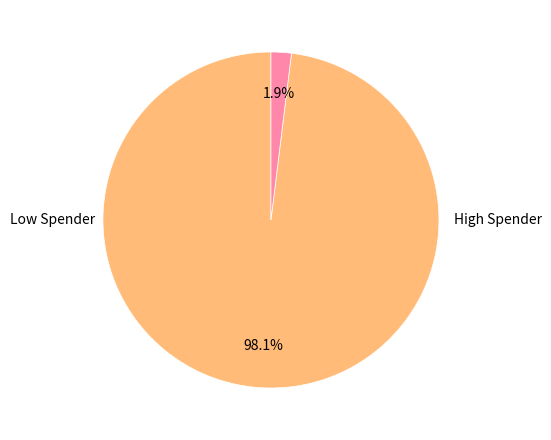

Is there a majority slice in this chart?

Yes